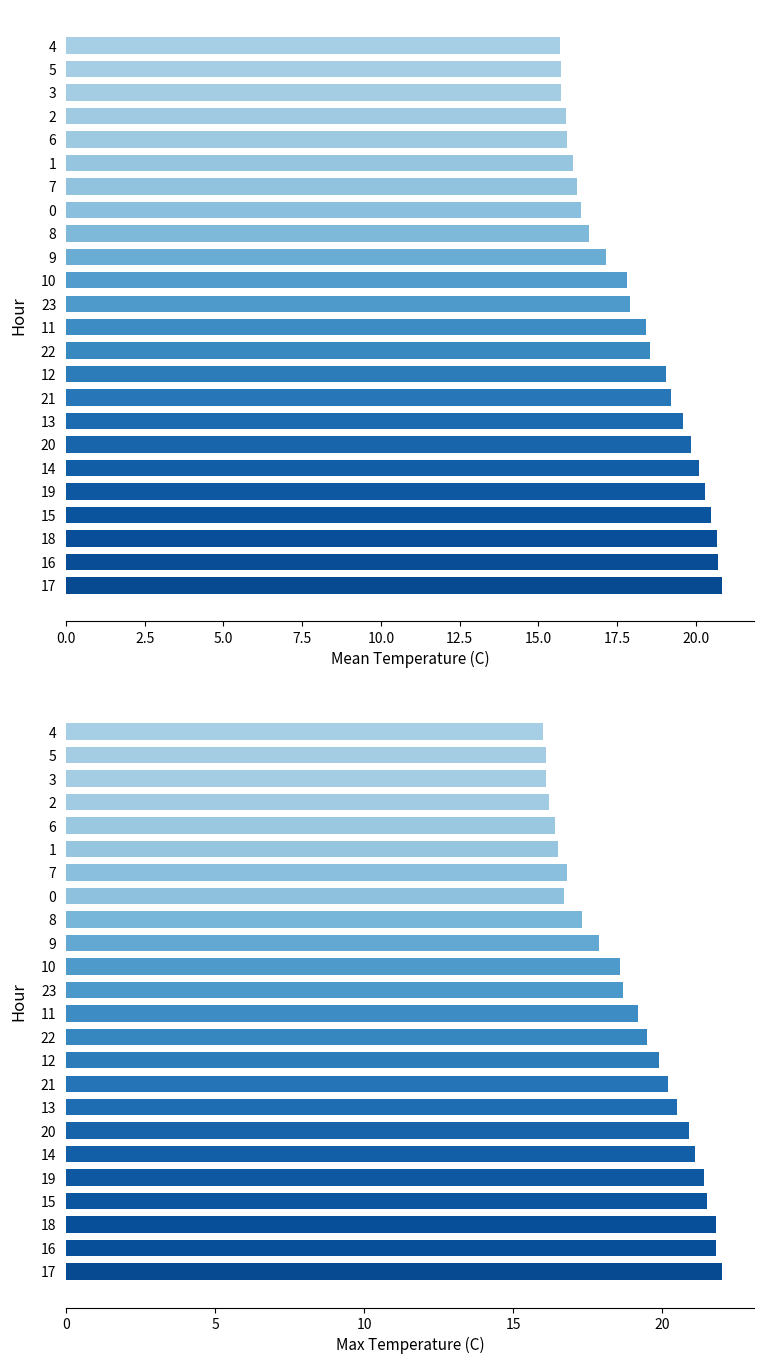

What is the lowest value of the Max Temperature (C) series?

16.0